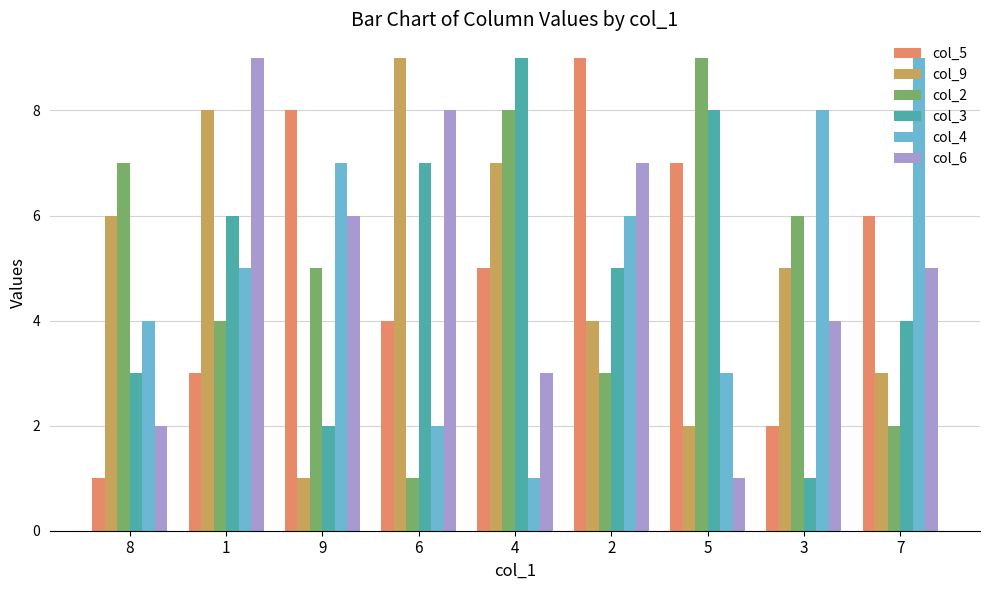

Which series changed the most between 6 and 7?

col_4